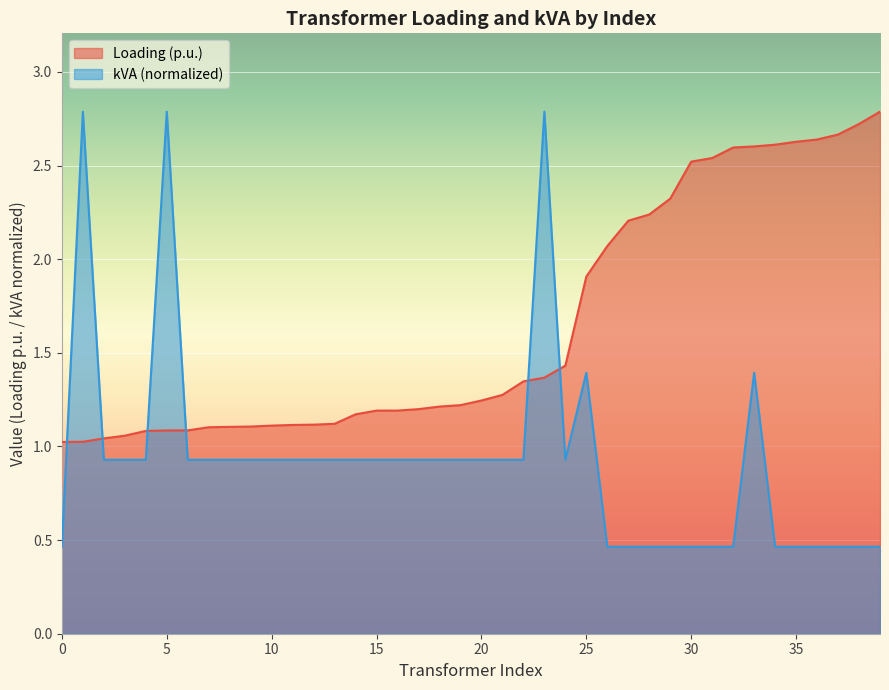

Which series changed the most between 1 and 1?

Loading (p.u.)